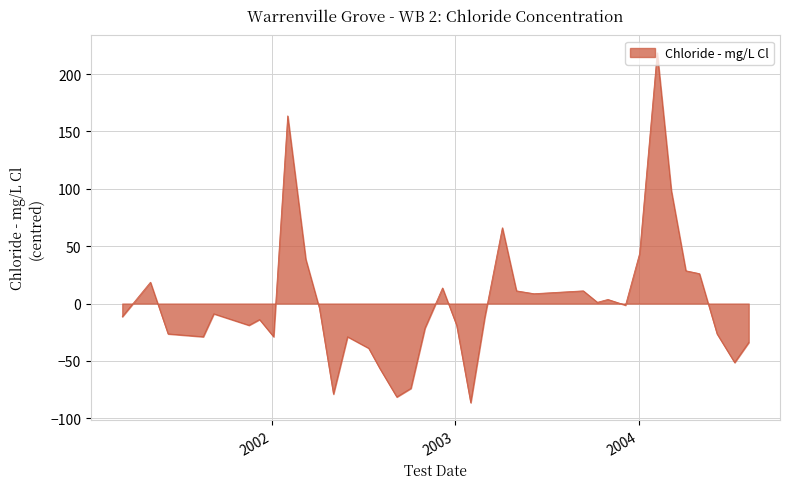

What is the maximum value shown in the chart?

218.6